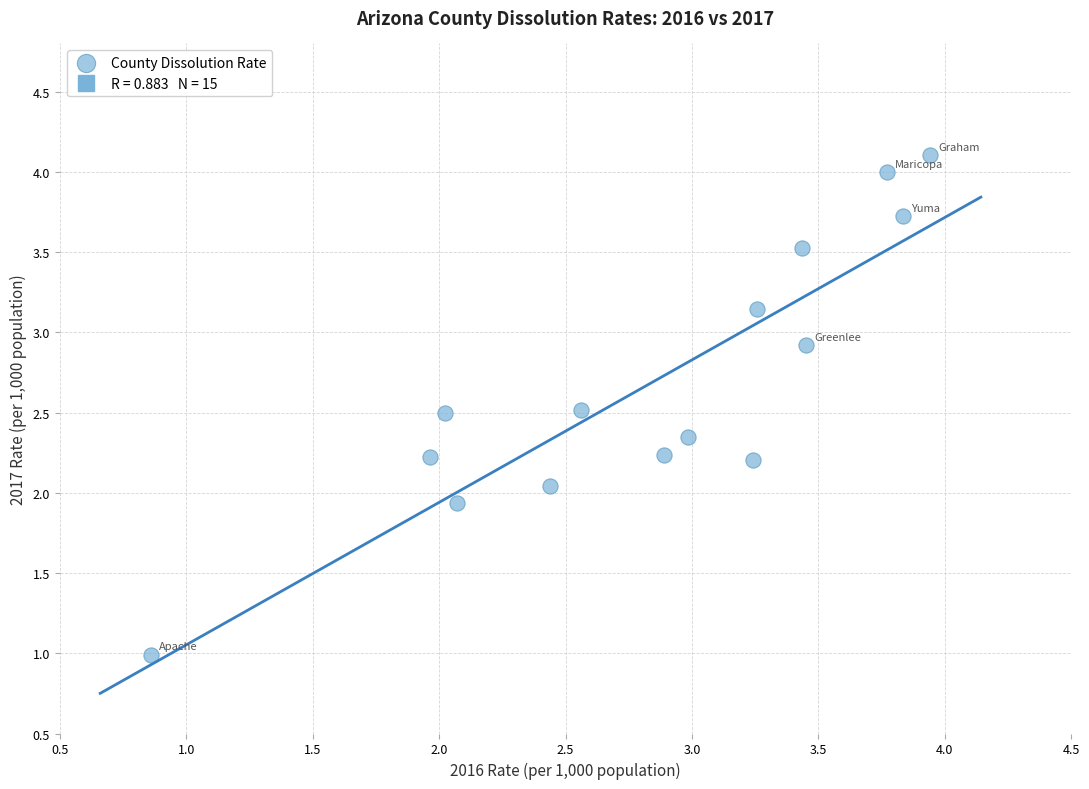

What is the range of X values (max minus min)?

3.1